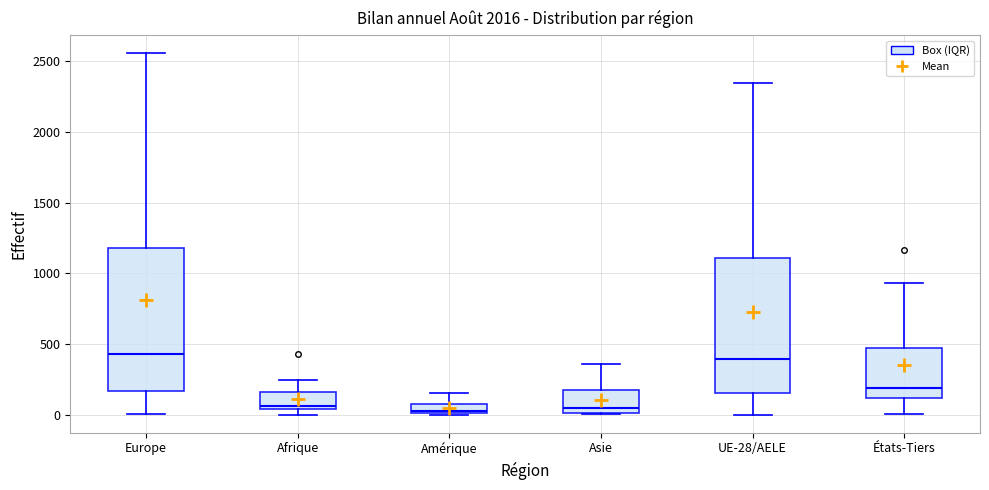

Where is the upper edge of the box for États-Tiers on the y-axis? The values are not printed on the chart, so give them approximately, as read against the axis.

450